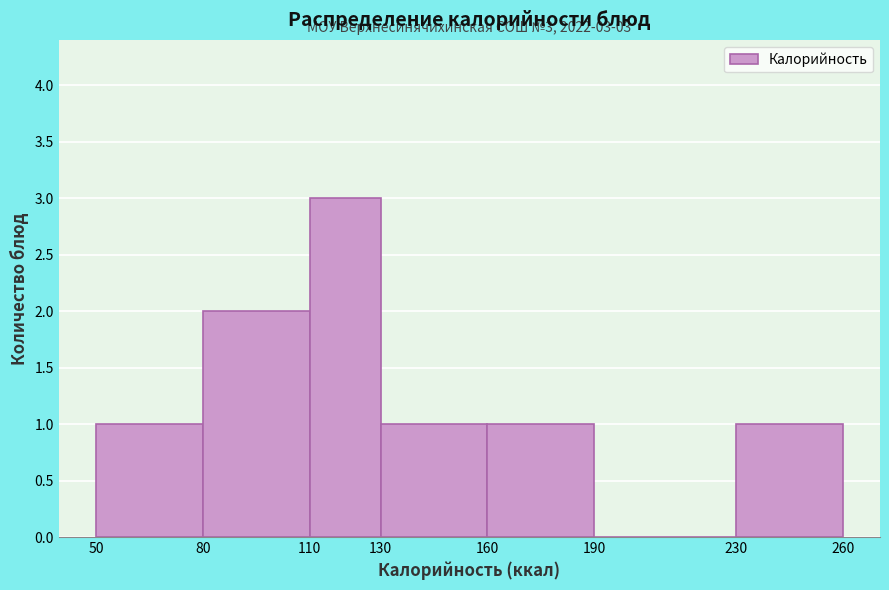

Which range on the x-axis has the tallest bar?

110 to 130